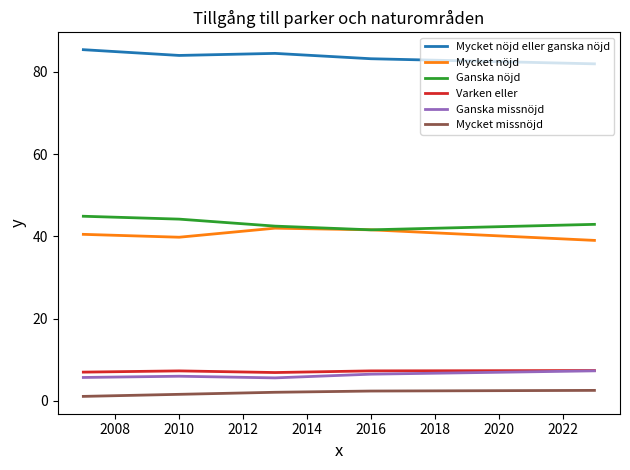

True or false: Mycket nöjd and Varken eller cross at least once.

False